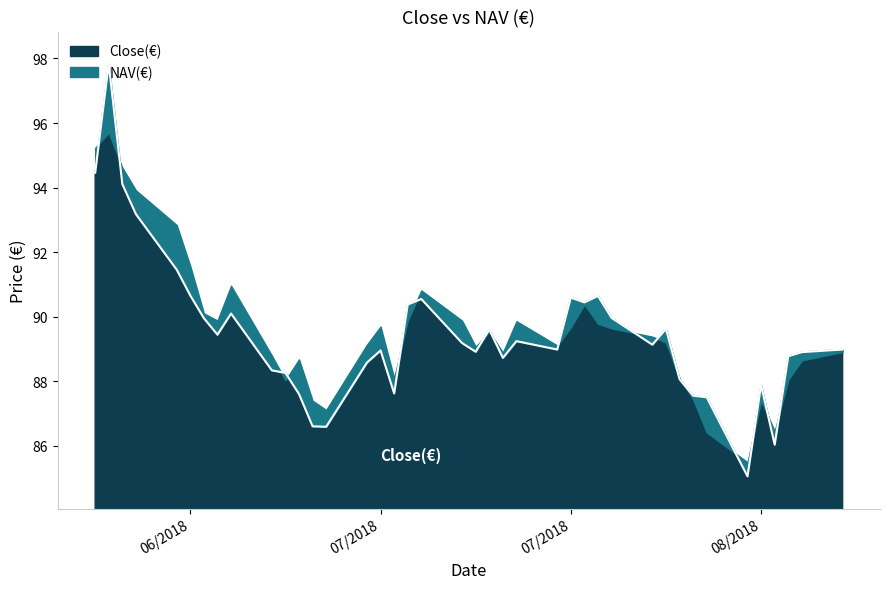

Between 07/06/2018 and 07/04/2018, which is larger?

07/04/2018